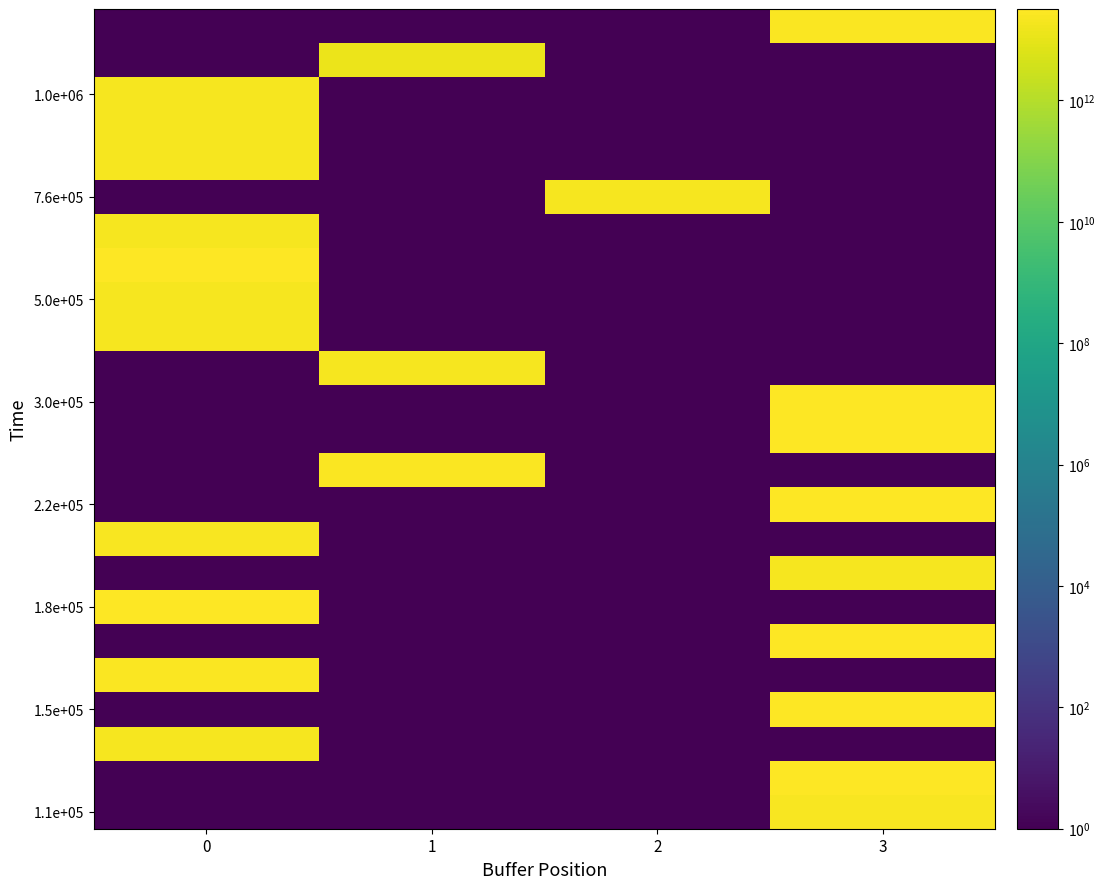

How many categories are shown in the chart?

4